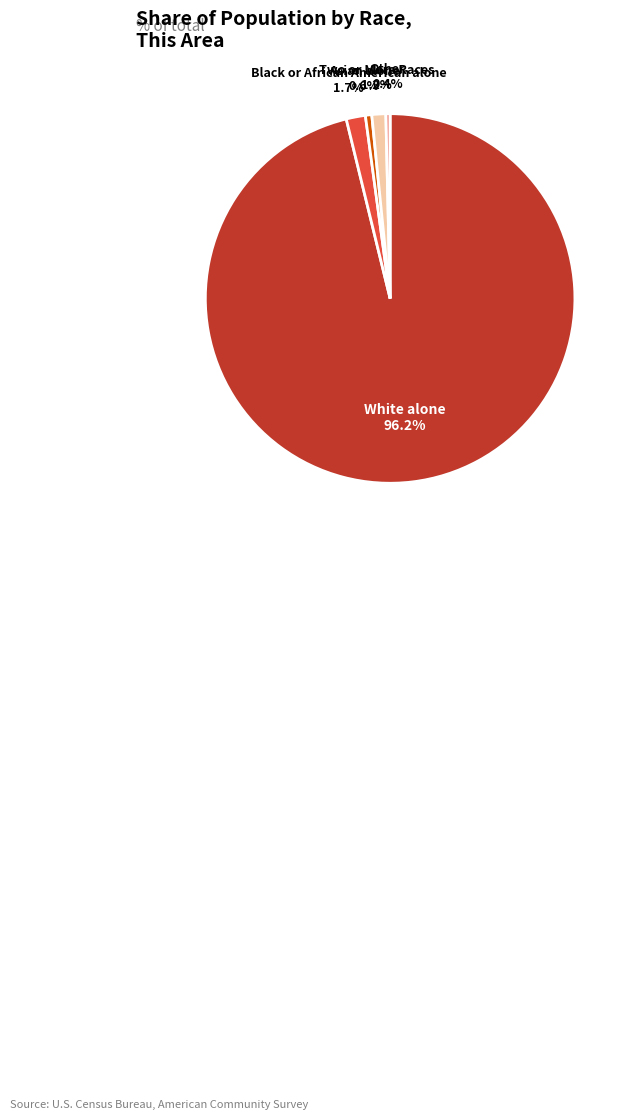

What is the ratio of the value at Asian alone to the value at Two or More Races?

0.5